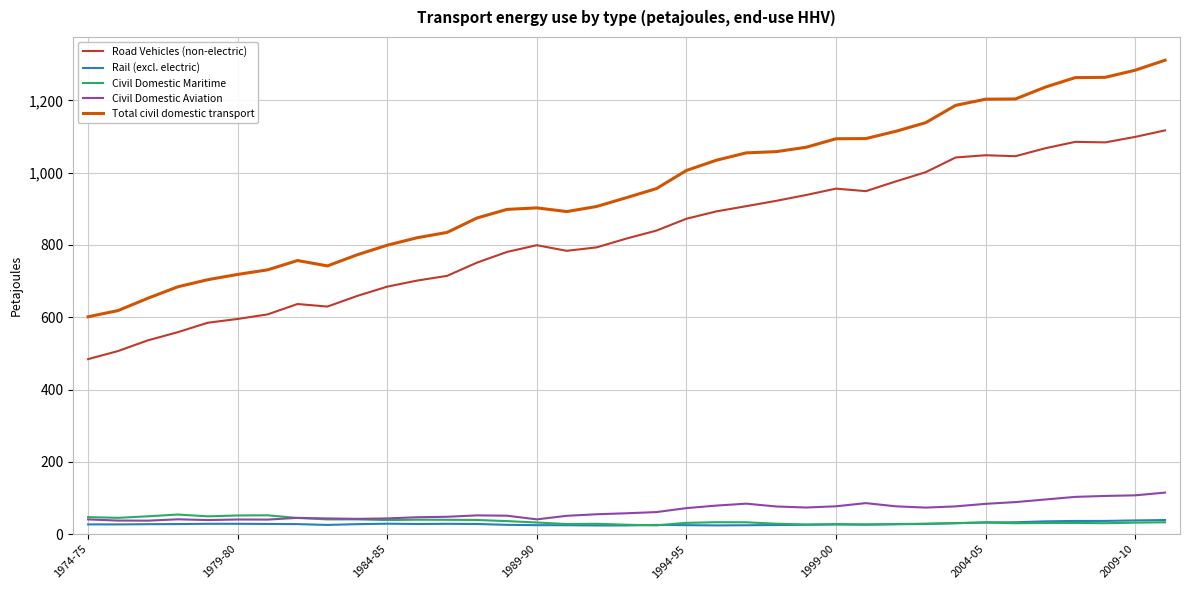

Which series has the largest range (max minus min)?

Total civil domestic transport